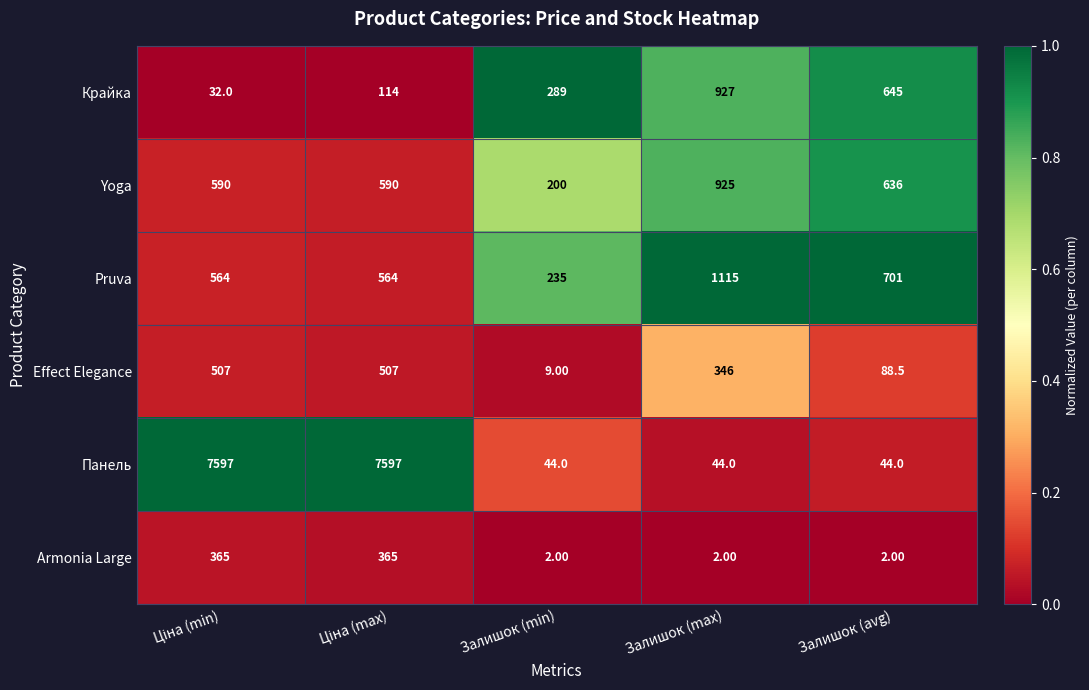

At which label does Effect Elegance reach its minimum?

Залишок (min)